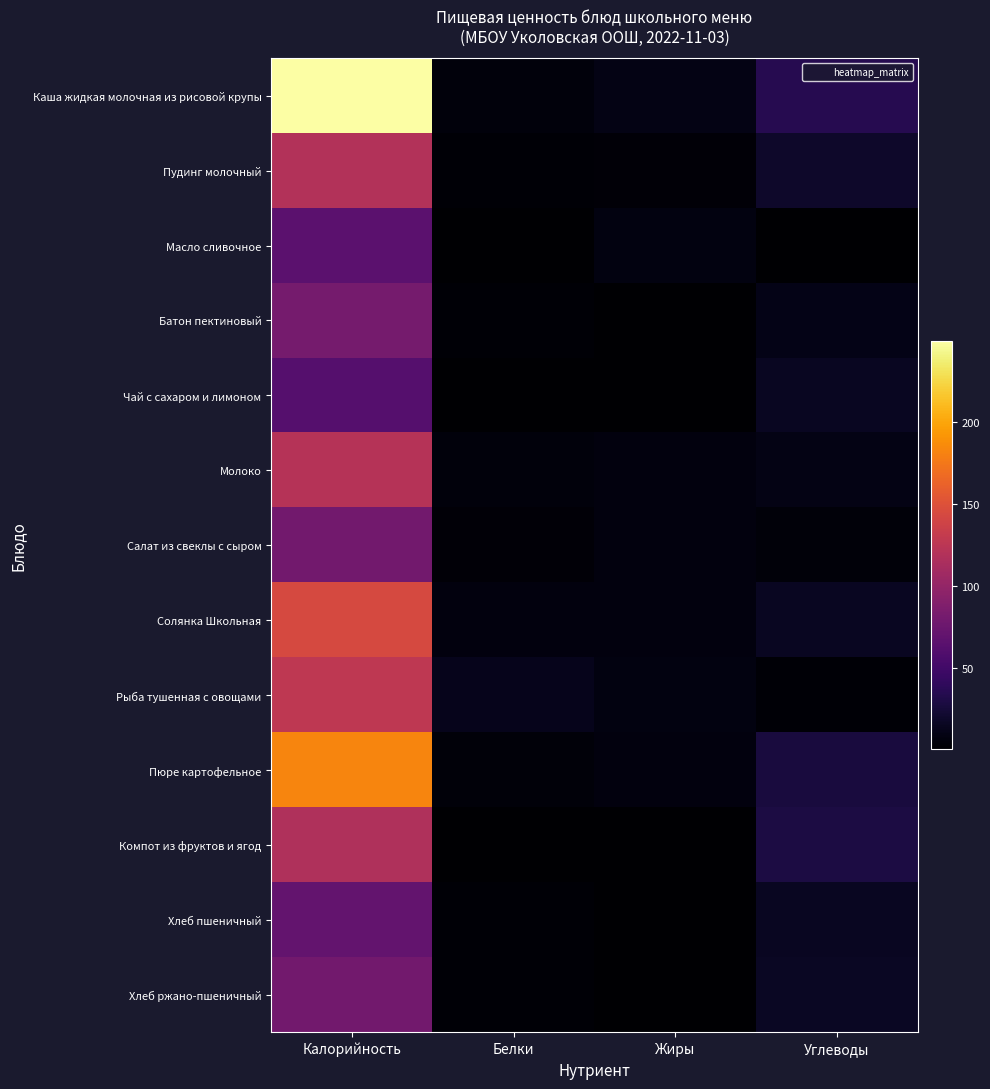

Reading left to right, what are all the values shown in this chart?

Каша жидкая молочная из рисовой крупы: Калорийность=249.8	Белки=5.6	Жиры=9.0	Углеводы=34.9
Пудинг молочный: Калорийность=120.0	Белки=2.9	Жиры=3.2	Углеводы=19.0
Масло сливочное: Калорийность=66.1	Белки=0.1	Жиры=7.2	Углеводы=0.1
Батон пектиновый: Калорийность=81.0	Белки=2.4	Жиры=0.1	Углеводы=10.6
Чай с сахаром и лимоном: Калорийность=61.5	Белки=0.1	Жиры=0.0	Углеводы=15.2
Молоко: Калорийность=121.8	Белки=5.8	Жиры=6.4	Углеводы=9.4
Салат из свеклы с сыром: Калорийность=80.0	Белки=3.0	Жиры=6.0	Углеводы=4.0
Солянка Школьная: Калорийность=143.8	Белки=6.1	Жиры=6.6	Углеводы=15.0
Рыба тушенная с овощами: Калорийность=127.0	Белки=12.2	Жиры=7.4	Углеводы=2.8
Пюре картофельное: Калорийность=183.0	Белки=4.1	Жиры=6.4	Углеводы=27.3
Компот из фруктов и ягод: Калорийность=117.5	Белки=0.3	Жиры=0.1	Углеводы=29.1
Хлеб пшеничный: Калорийность=70.5	Белки=2.3	Жиры=0.2	Углеводы=14.8
Хлеб ржано-пшеничный: Калорийность=79.2	Белки=2.6	Жиры=0.5	Углеводы=15.8